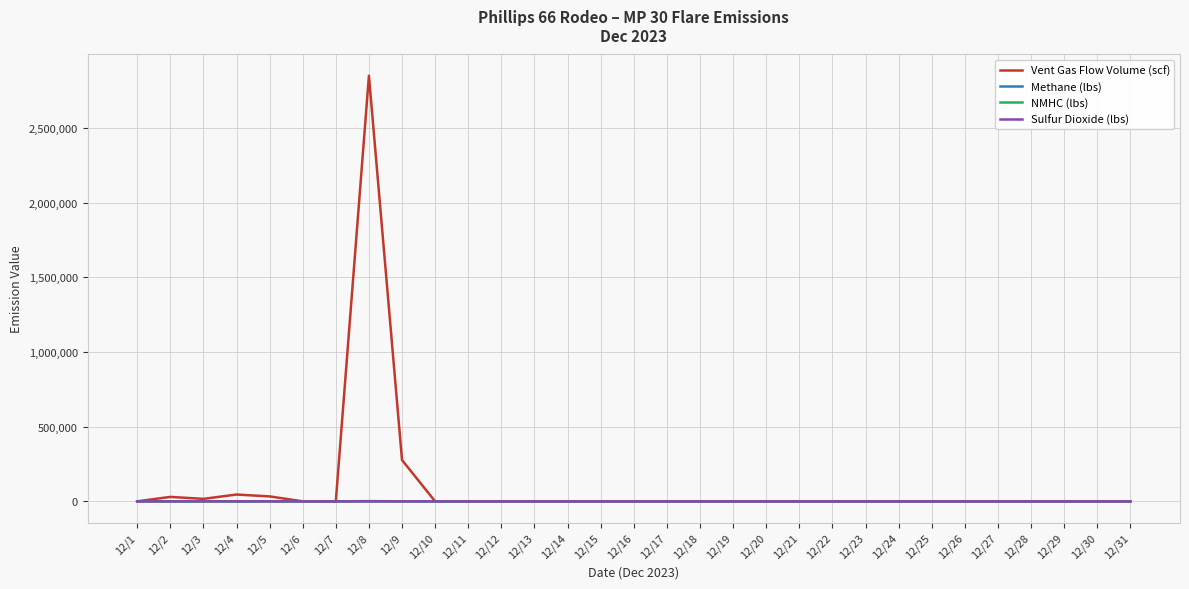

Where is Vent Gas Flow Volume (scf) nearest to the value 1424769?

12/9